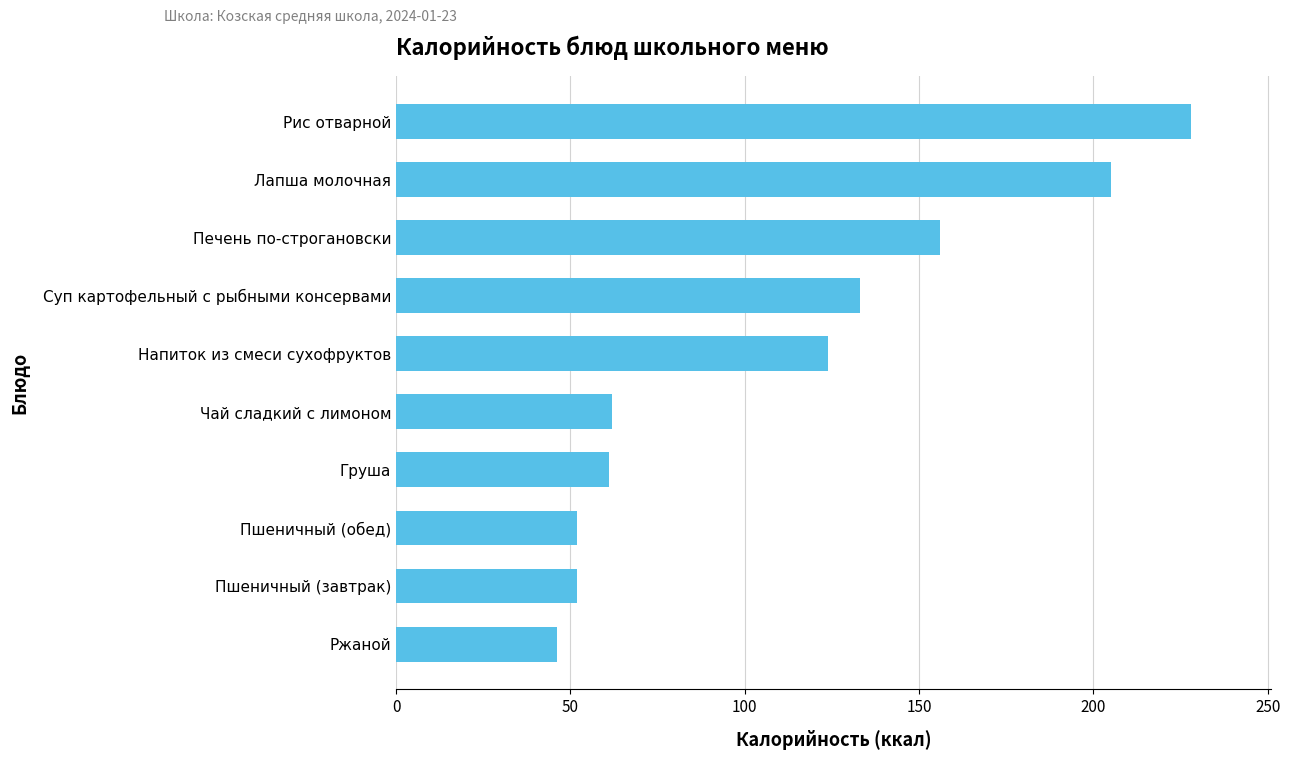

What is the difference between the maximum and second lowest values?

176